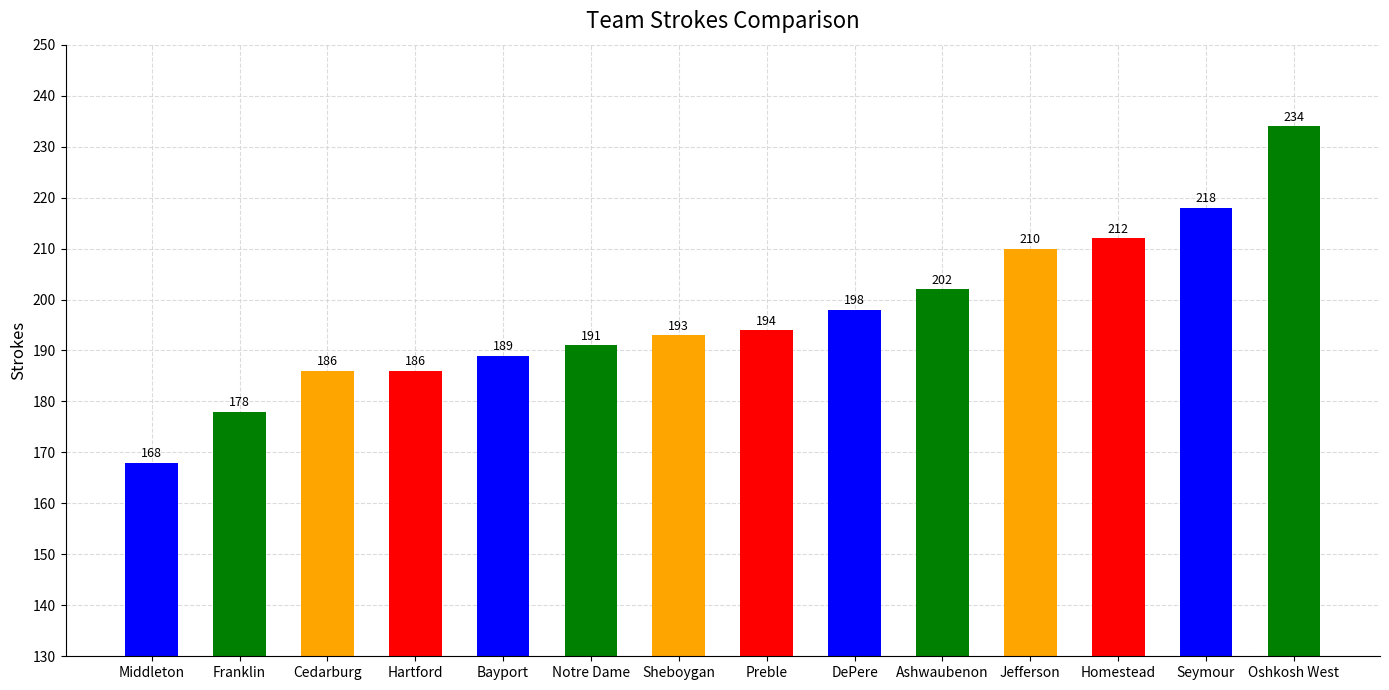

What value does the data have at Cedarburg, to the nearest 10?

190